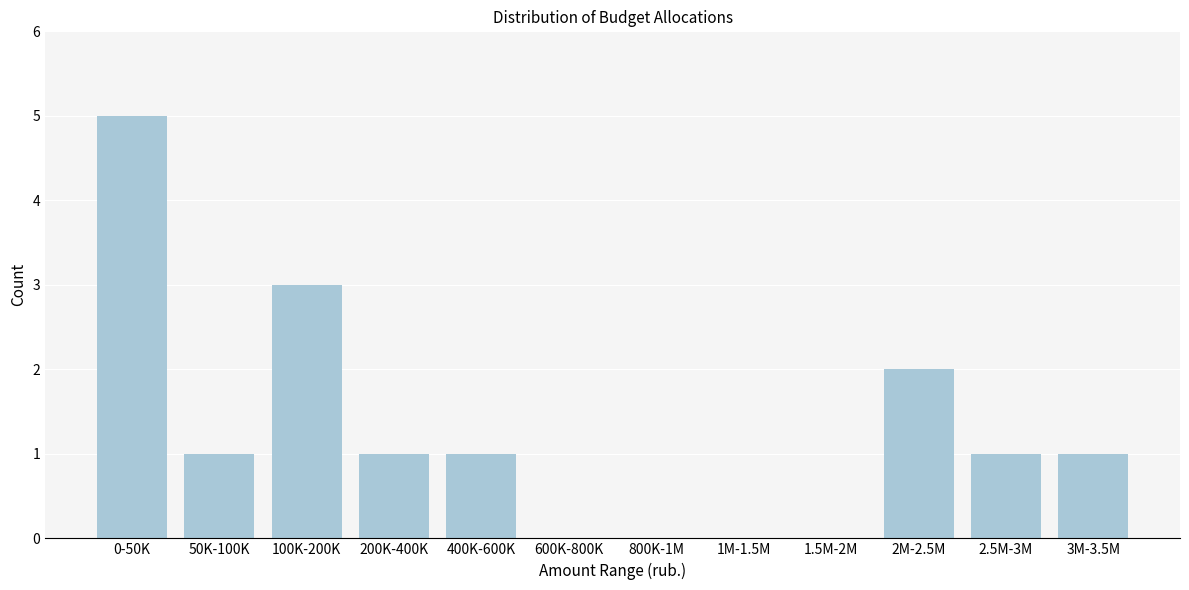

Reading left to right, extract all data points from this chart.

0-50K=5	50K-100K=1	100K-200K=3	200K-400K=1	400K-600K=1	600K-800K=0	800K-1M=0	1M-1.5M=0	1.5M-2M=0	2M-2.5M=2	2.5M-3M=1	3M-3.5M=1